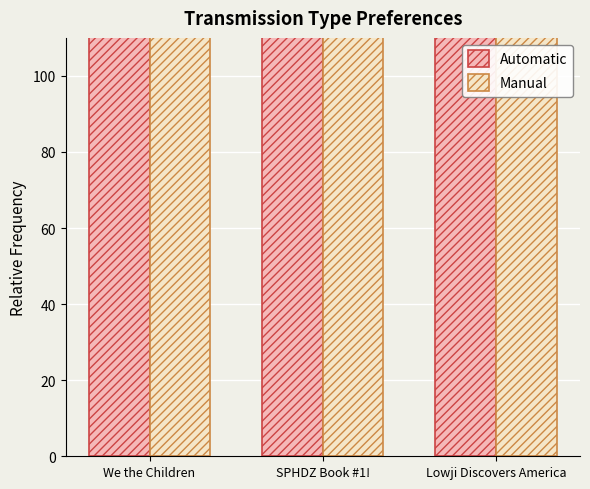

Where does the Manual series first go above 42720240?

SPHDZ Book #1!